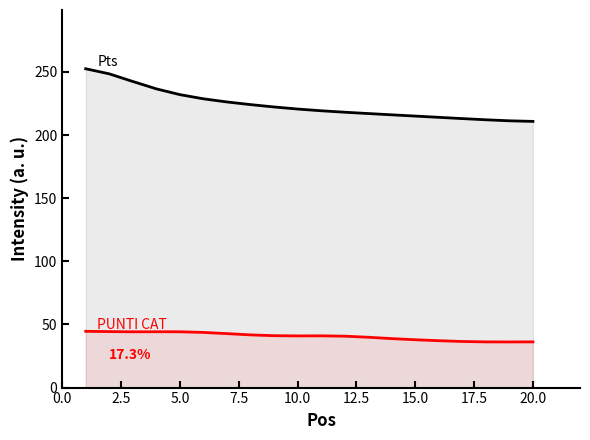

What is the greatest value displayed?

252.5